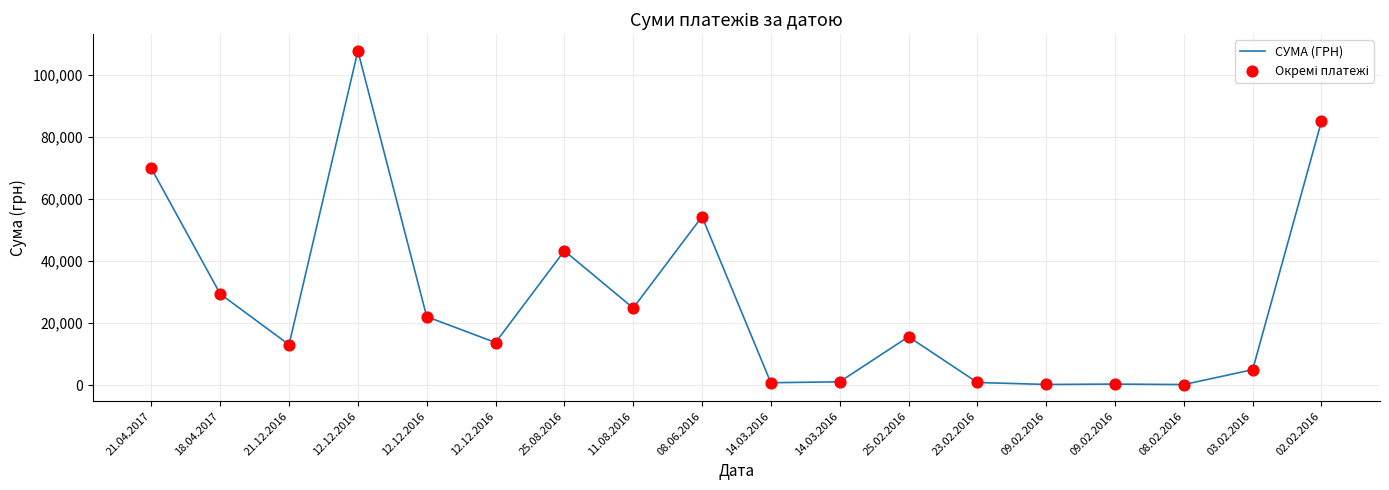

How many lines are shown in the chart?

1